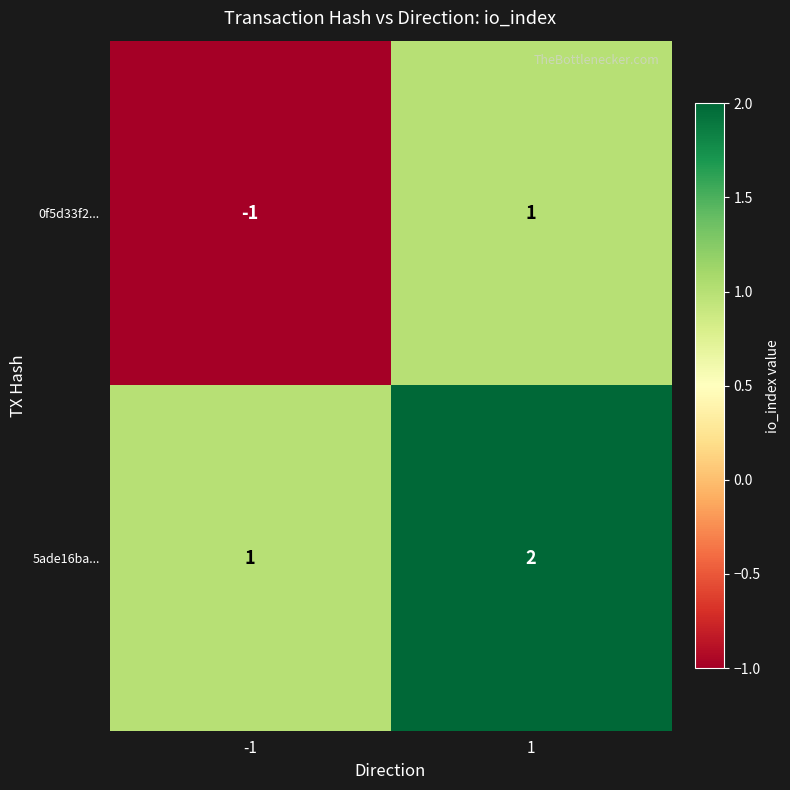

Between -1 and 1, which series saw the biggest shift?

0f5d33f2...